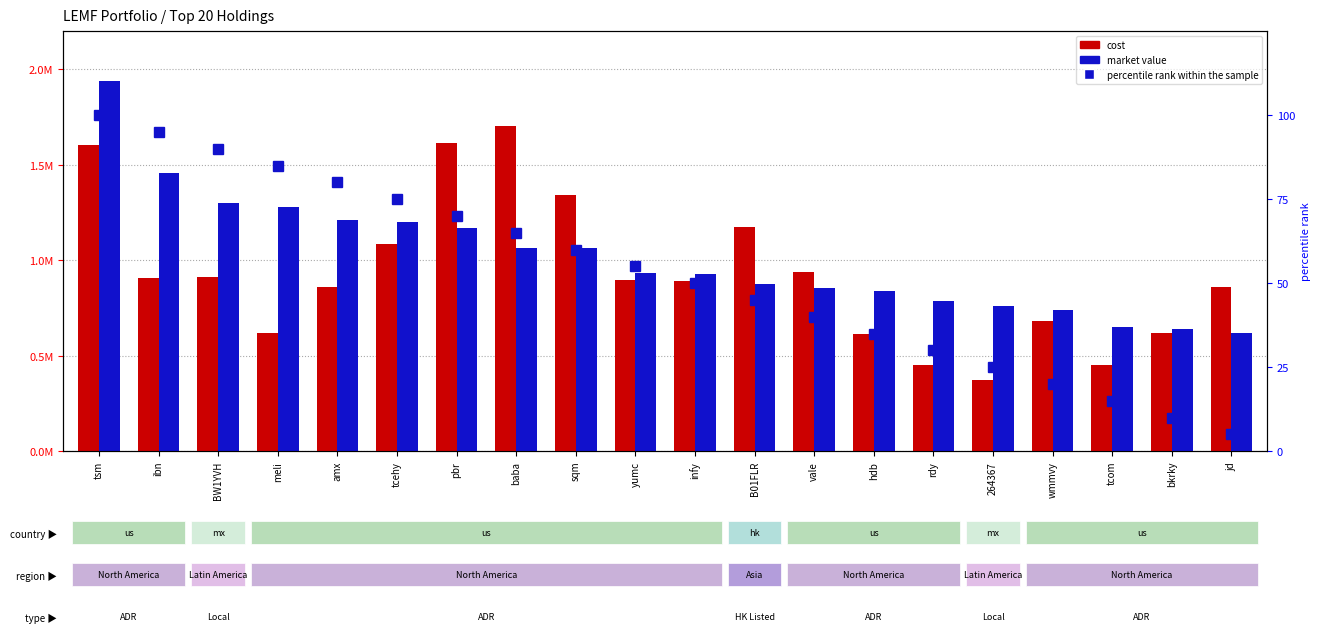

What are all the series names shown in the legend?

cost, market value, percentile rank within the sample